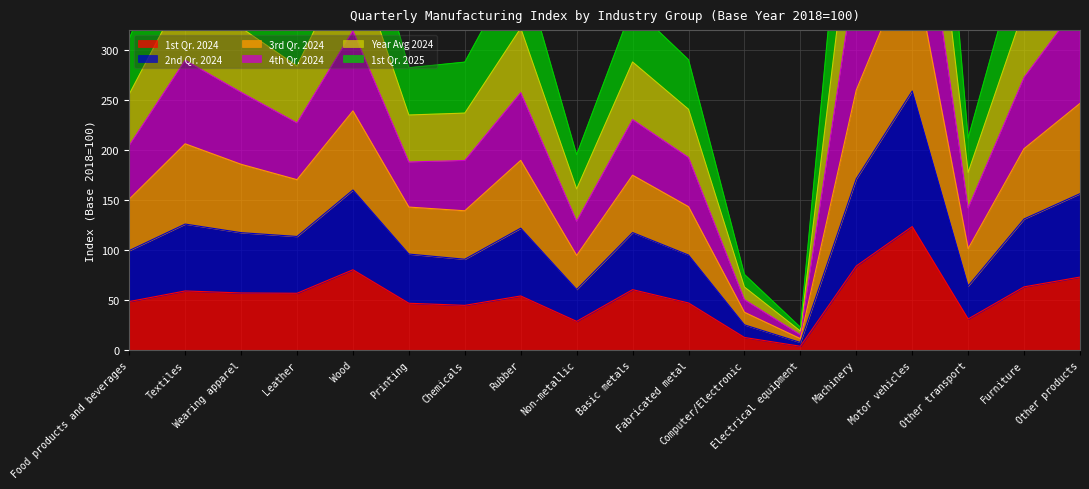

Does the chart display data point markers on the line(s)?

No